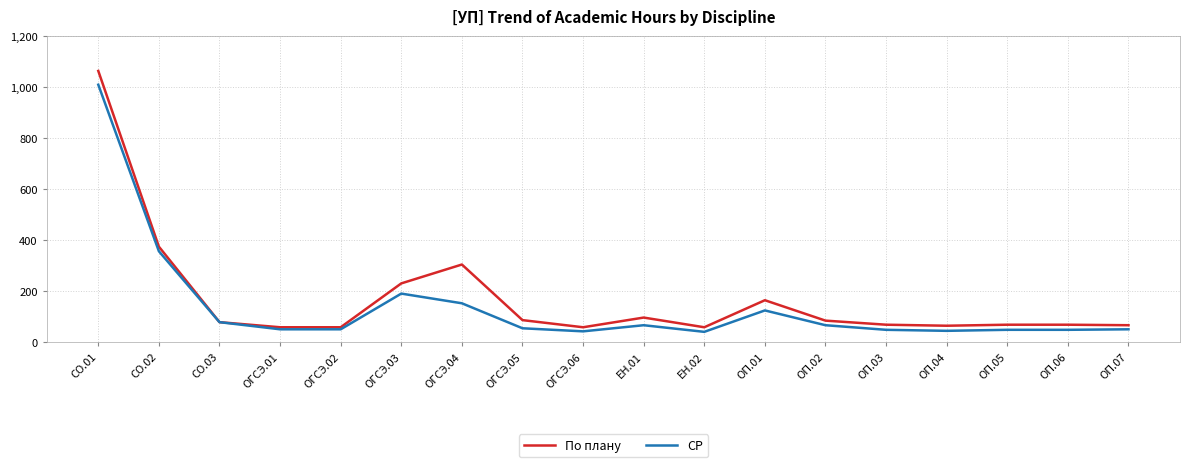

At which category is the sum across all series the highest?

СО.01